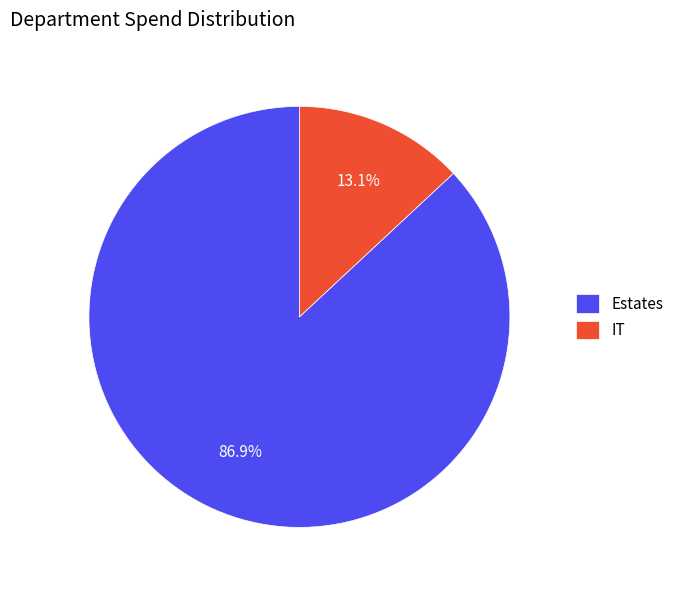

Which category has the smallest portion of the pie?

IT